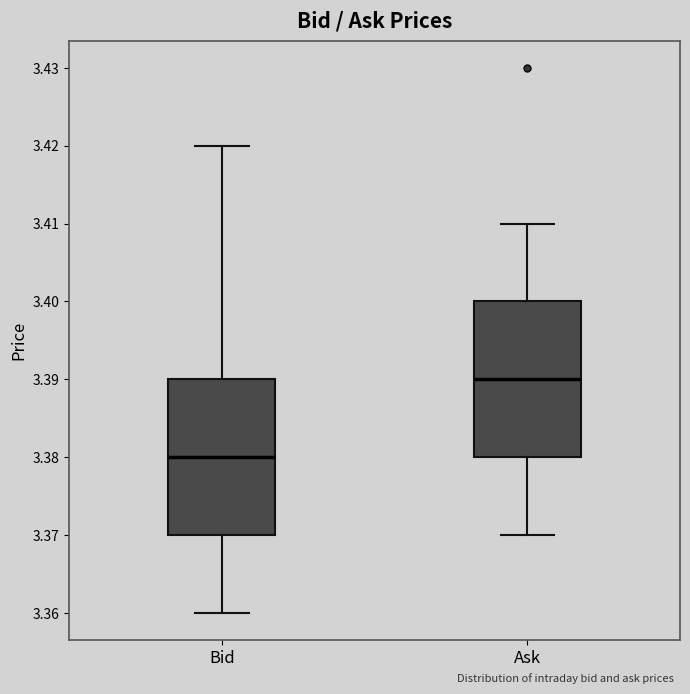

Reading left to right, read every box against the y-axis: the position of its median line, the range the box covers, and the ends of its whiskers. The values are not printed on the chart, so give them approximately, as read against the axis.

Bid: median 3.38, box 3.37 to 3.39, whiskers 3.36 to 3.42
Ask: median 3.39, box 3.38 to 3.40, whiskers 3.37 to 3.41